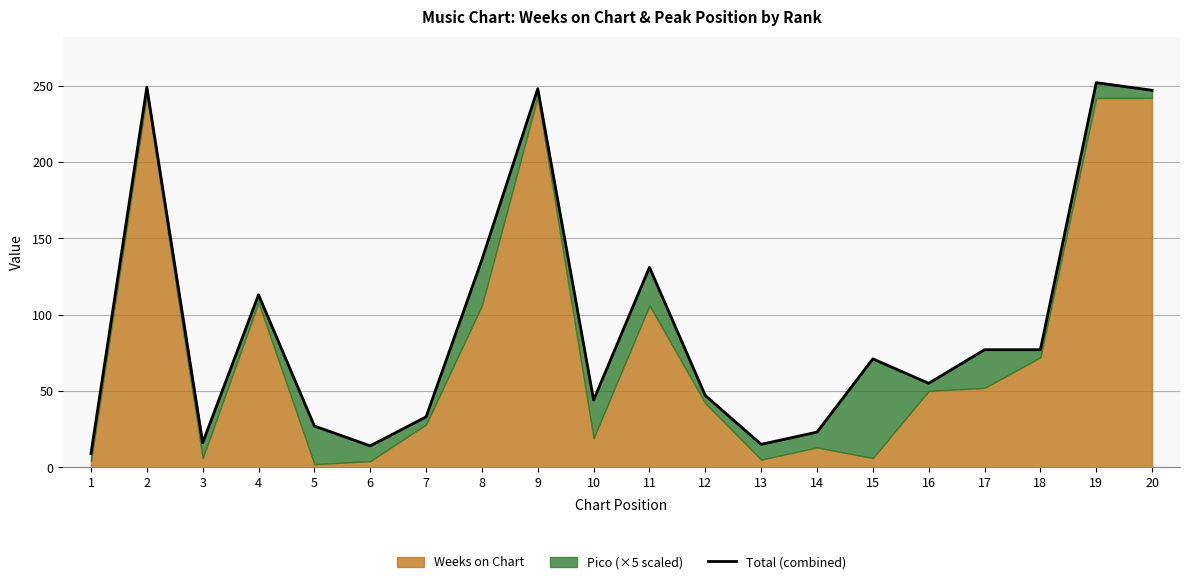

How many points are lower than both their immediate neighbors (excluding endpoints)?

5